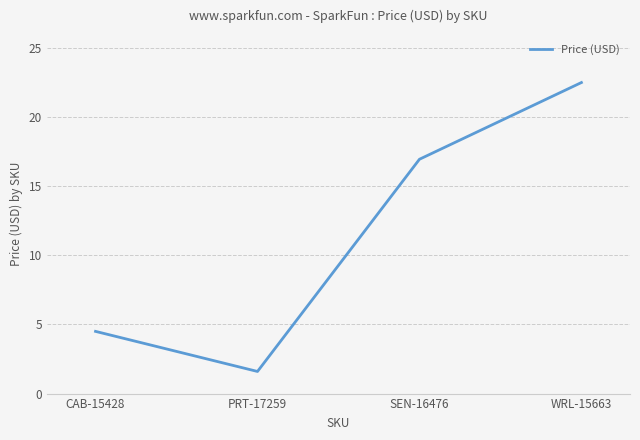

At which category does the chart reach its peak across all series?

WRL-15663